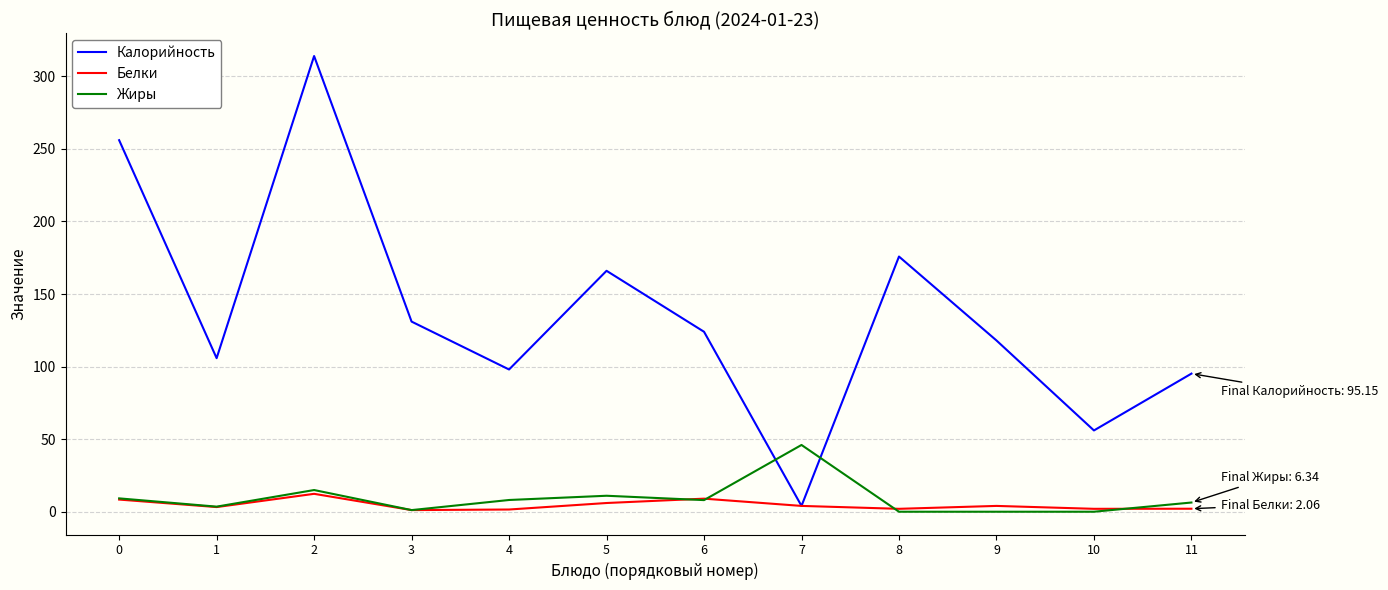

How many lines are shown in the chart?

3